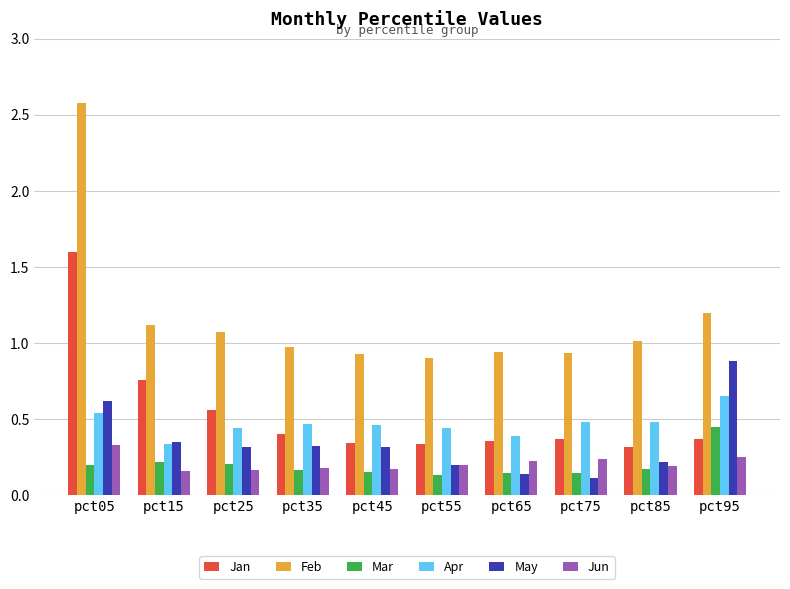

What are all the series names shown in the legend?

Jan, Feb, Mar, Apr, May, Jun